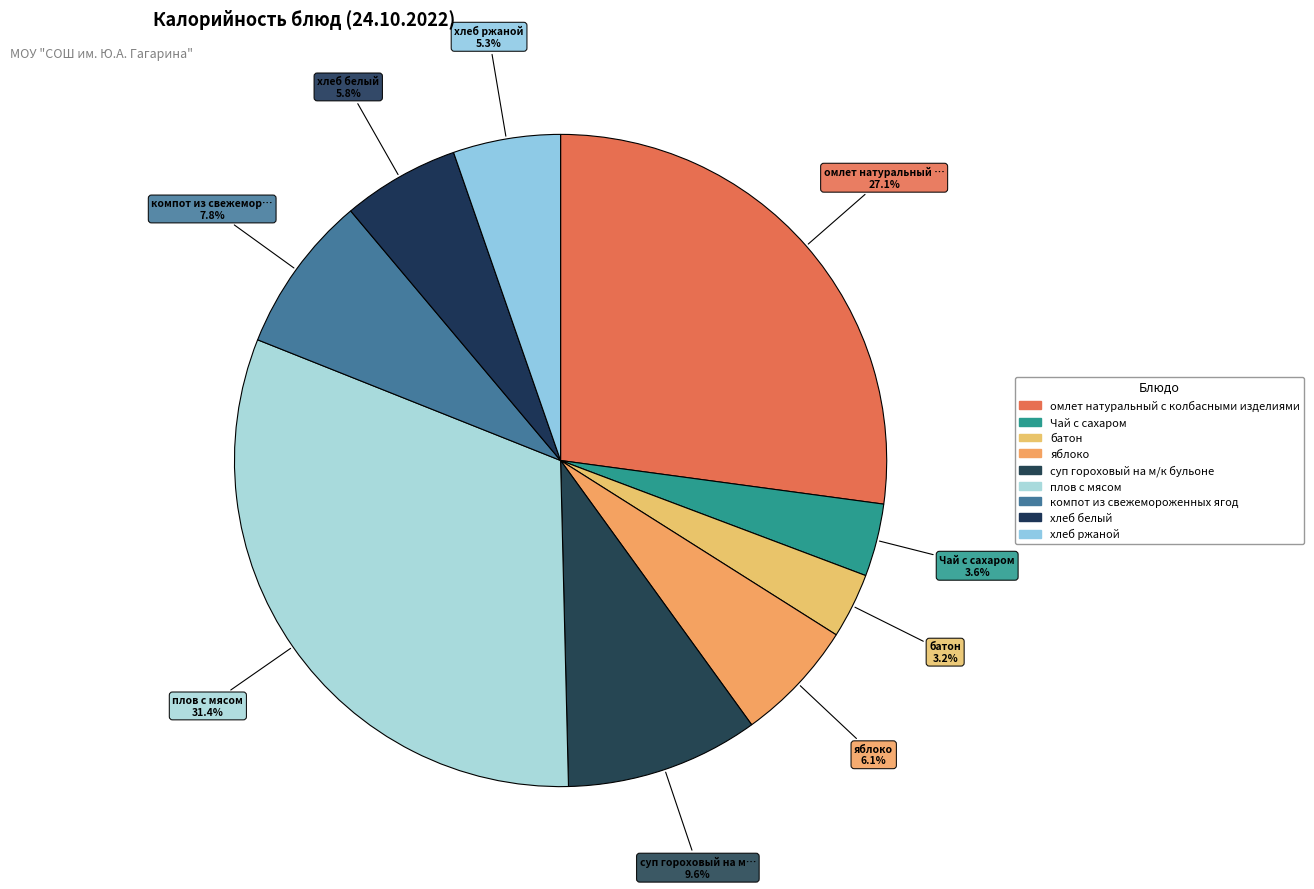

To the nearest percent, what percentage of the pie is хлеб белый?

6%